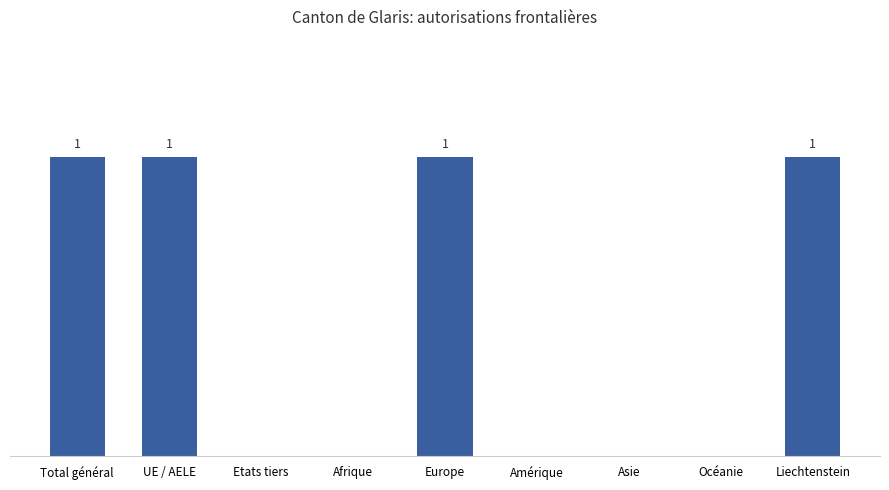

Are the bars horizontal?

No